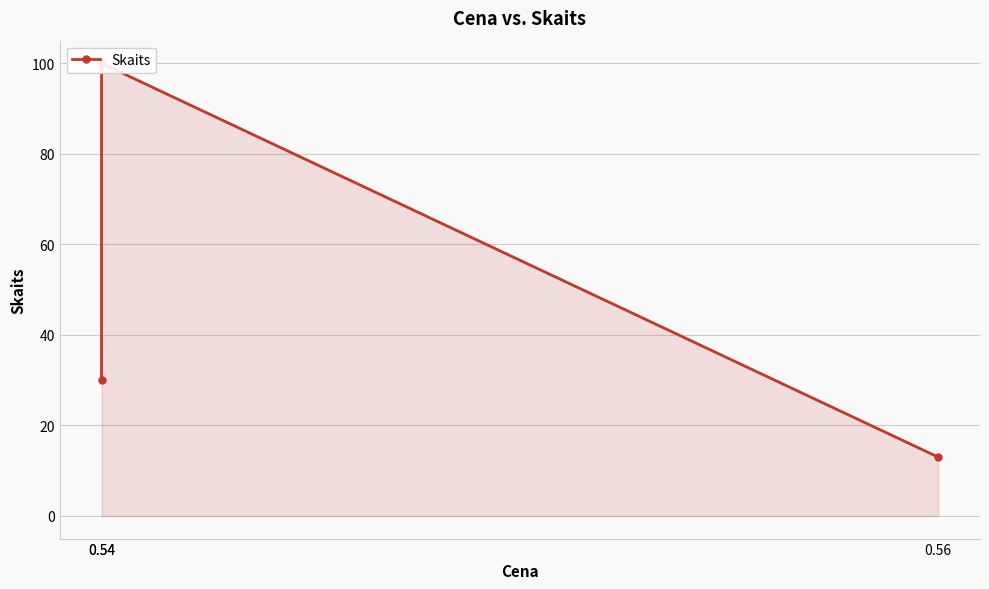

What is the difference between the values at 0.54 and 0.54?

70